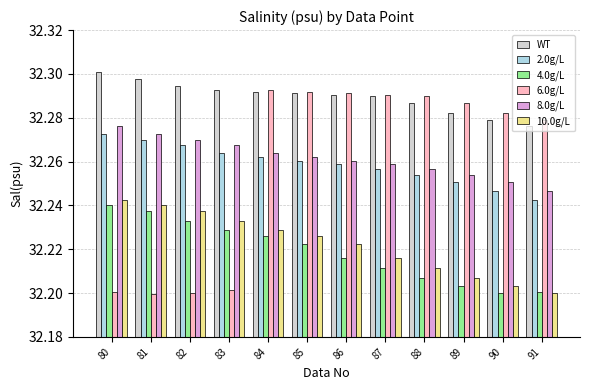

Is the value of 4.0g/L at 86 greater than the value of 10.0g/L at 81?

No